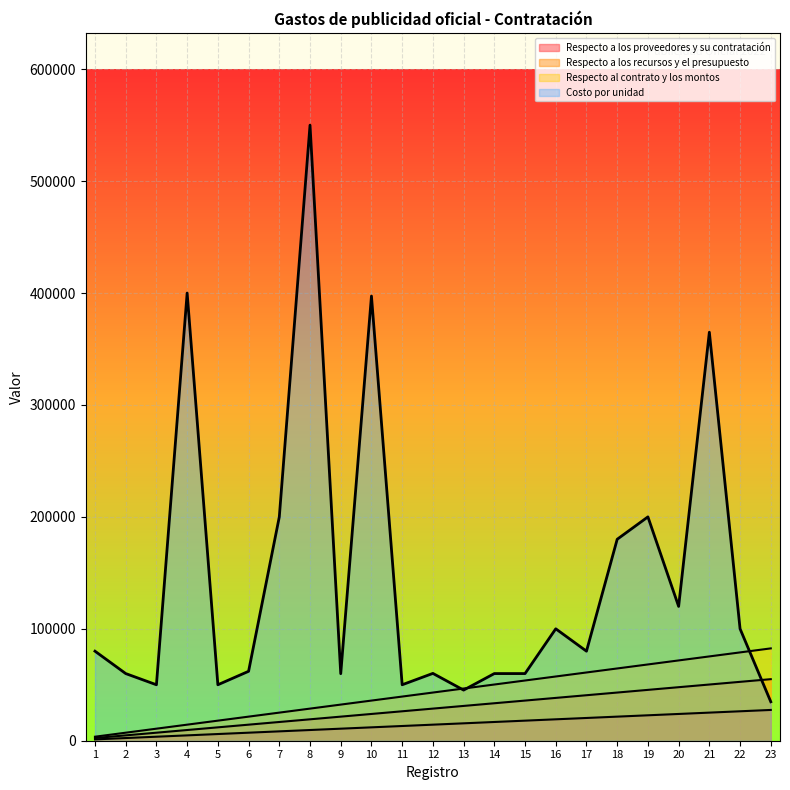

Is it true that Costo por unidad equals 365000.0 at 21?

True